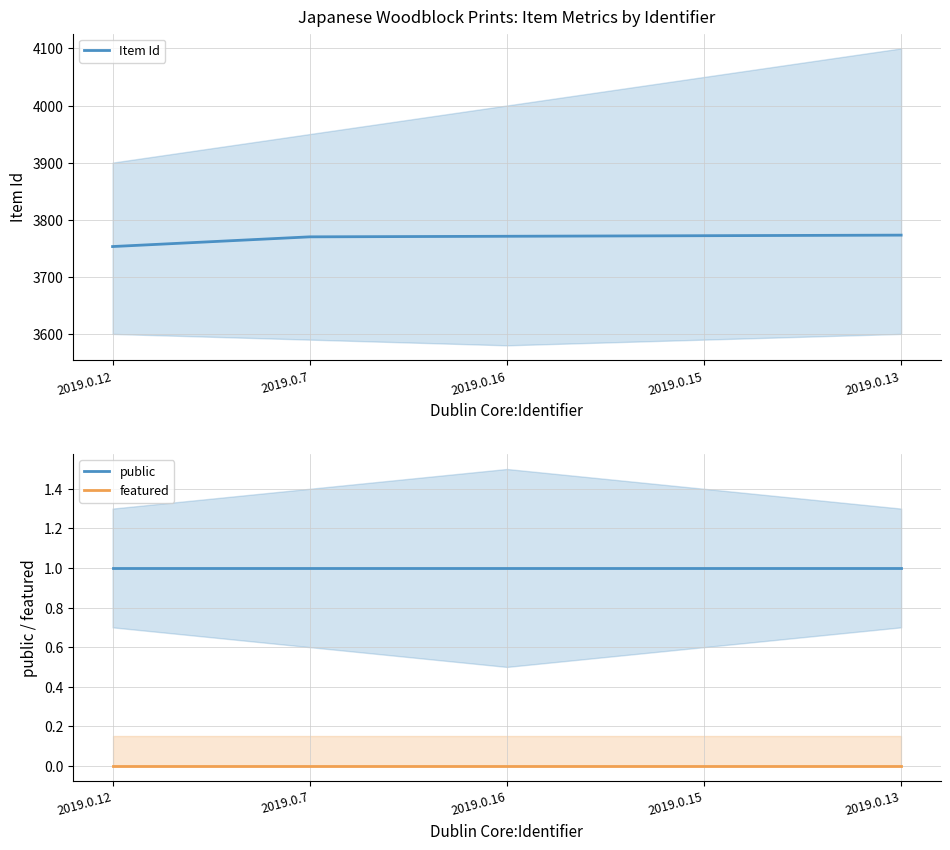

What is the minimum value for Item Id?

3753